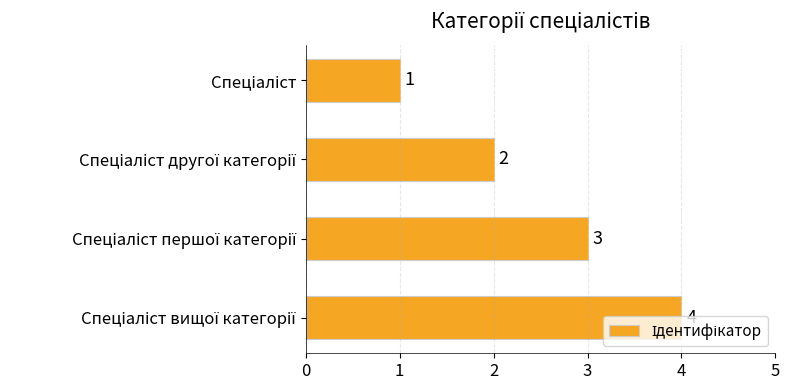

What is the sum of all values?

10